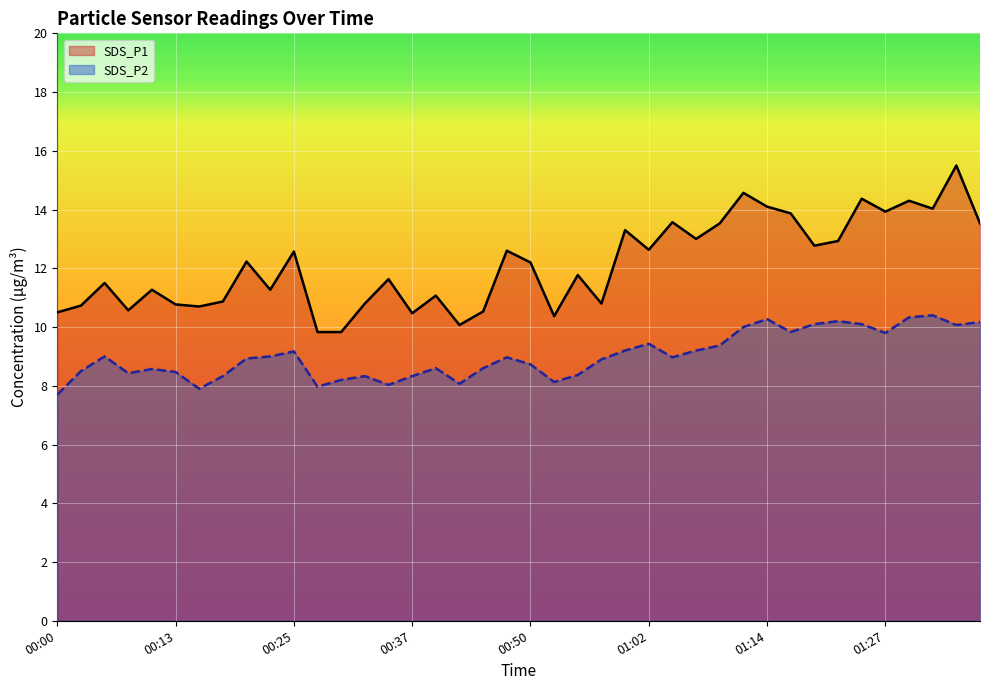

Between 00:37 and 00:05, which is larger?

00:05